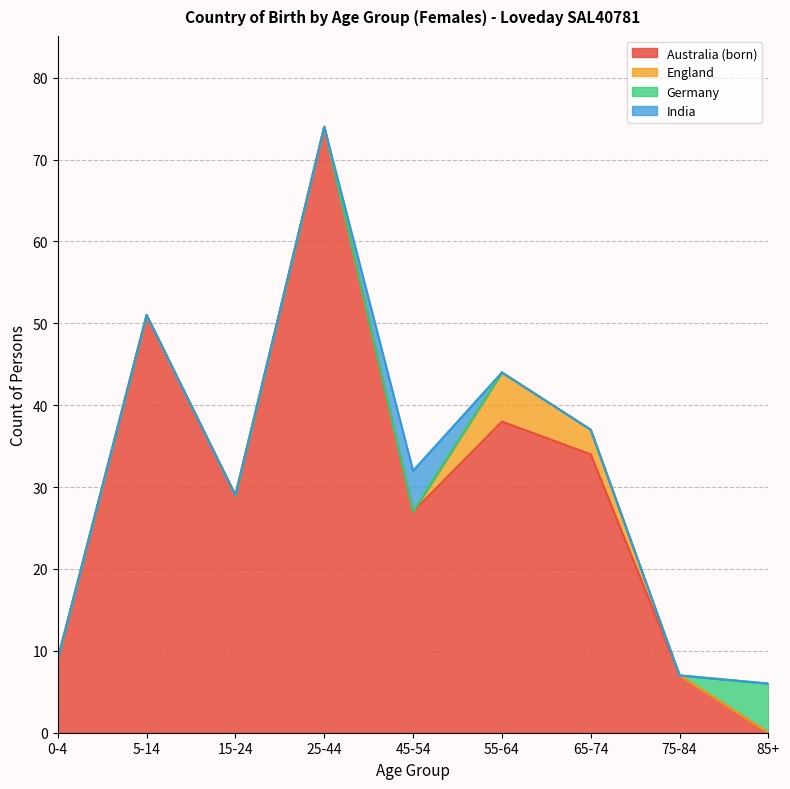

At which category is the sum across all series the highest?

25-44